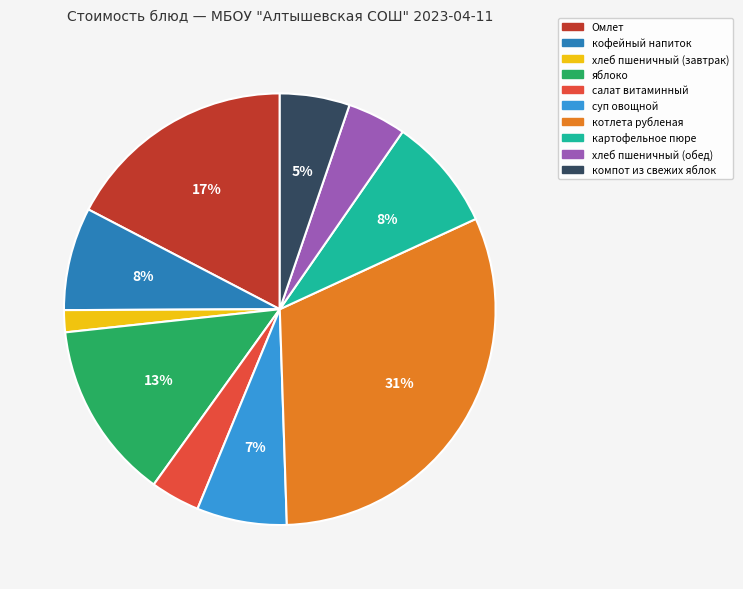

To the nearest percent, what is the difference between the кофейный напиток and суп овощной slice percentages?

1%